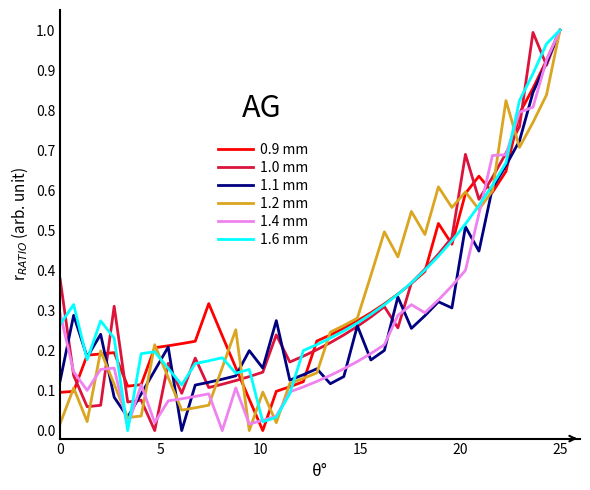

At which label does 1.6 mm reach its peak?

25